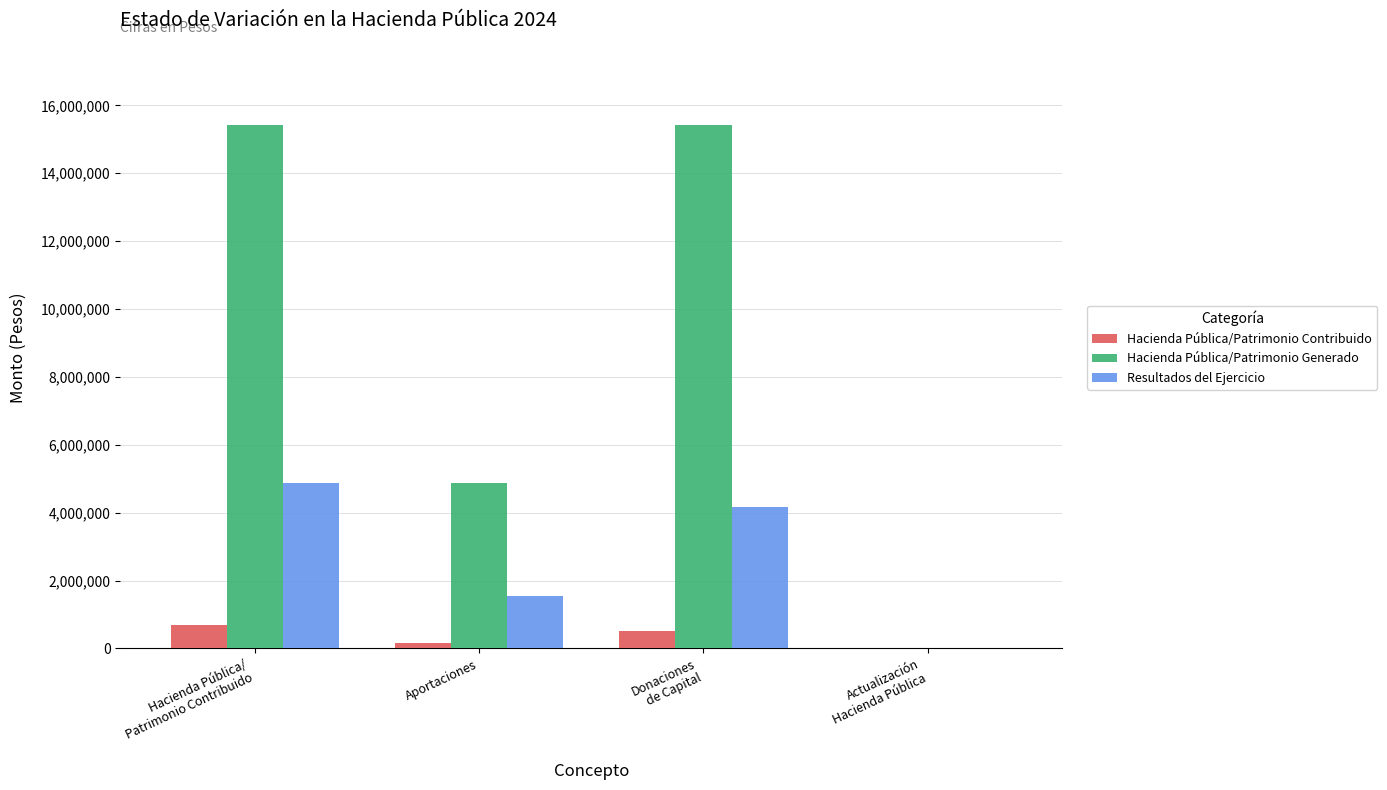

At which category is the sum across all series the highest?

Hacienda Pública/
Patrimonio Contribuido